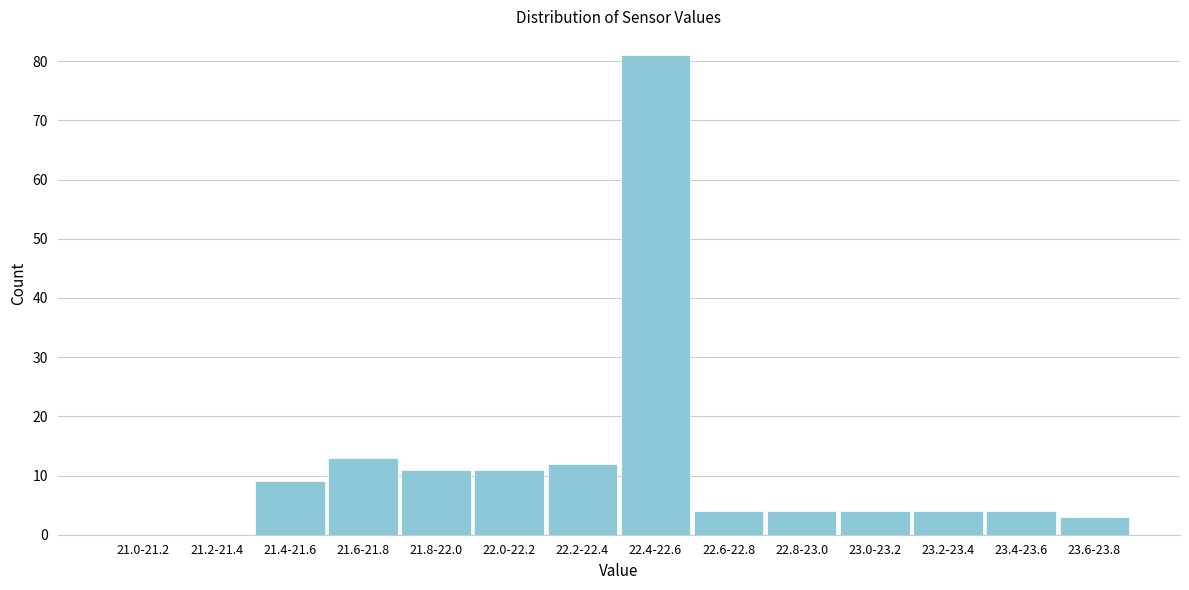

Reading left to right, extract all data points from this chart.

21.0-21.2=0	21.2-21.4=0	21.4-21.6=9	21.6-21.8=13	21.8-22.0=11	22.0-22.2=11	22.2-22.4=12	22.4-22.6=81	22.6-22.8=4	22.8-23.0=4	23.0-23.2=4	23.2-23.4=4	23.4-23.6=4	23.6-23.8=3